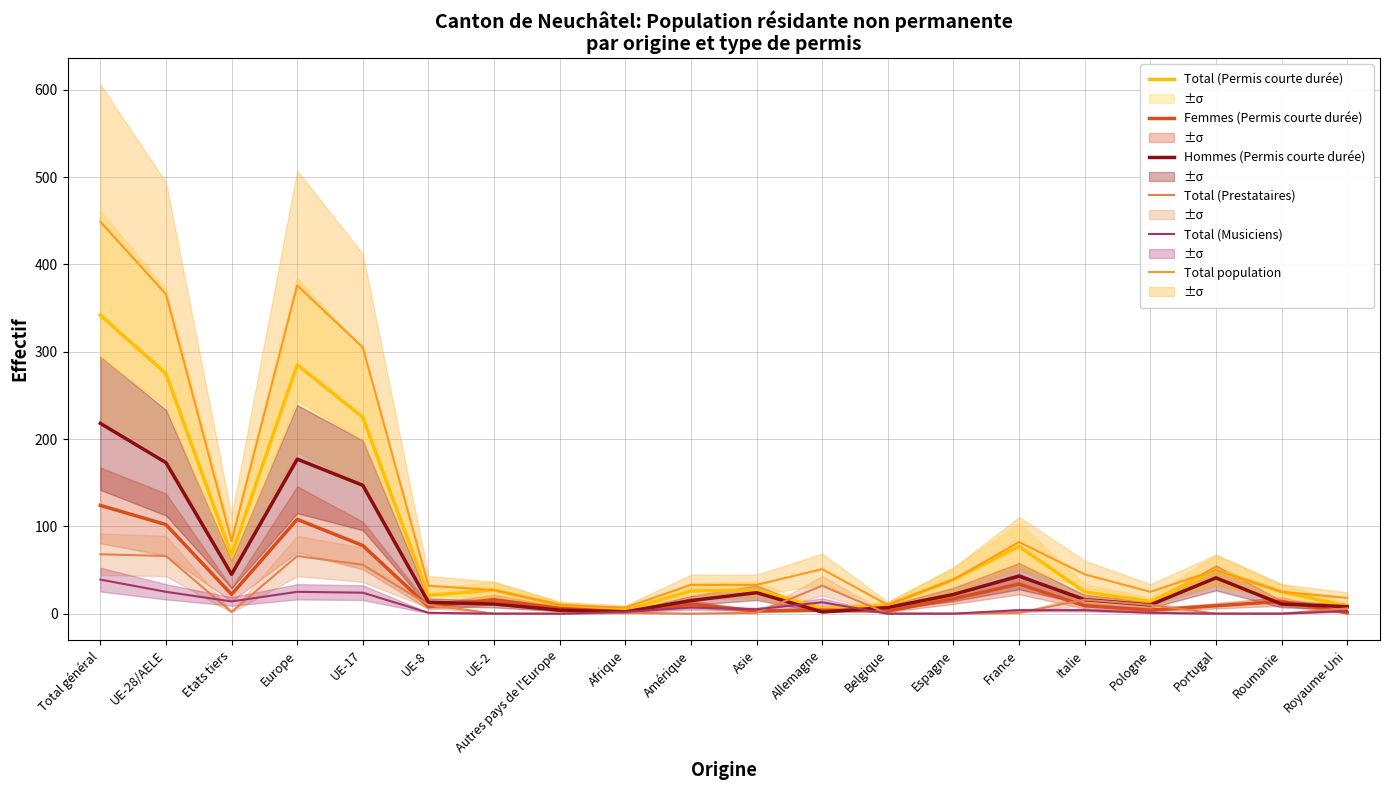

Is it true that Total (Prestataires) equals 74 at UE-17?

False